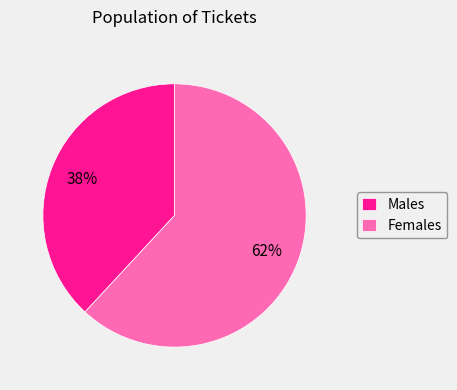

Rank the categories by value from highest to lowest.

Females, Males